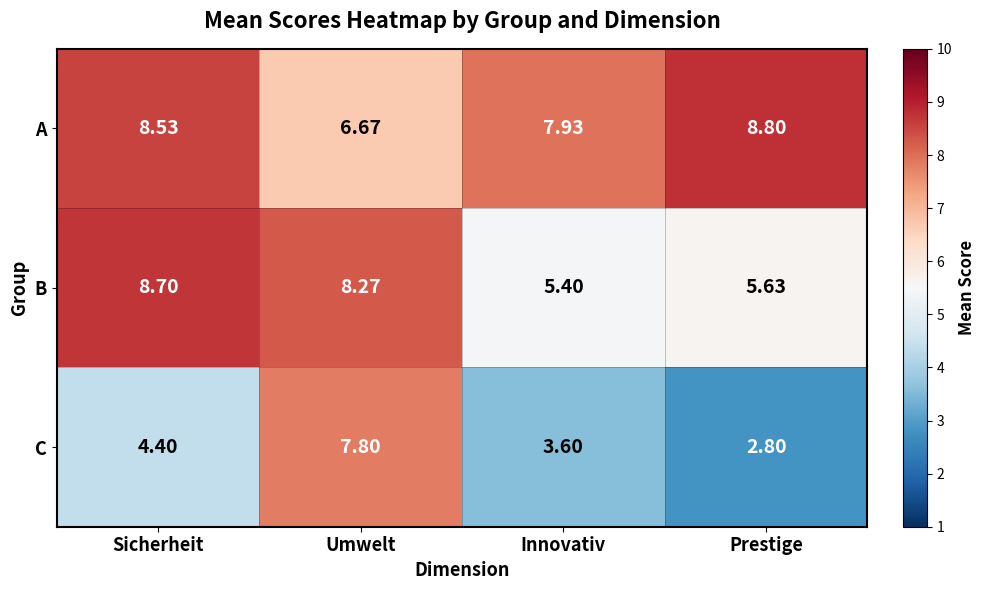

Between Umwelt and Innovativ, which series saw the biggest shift?

C